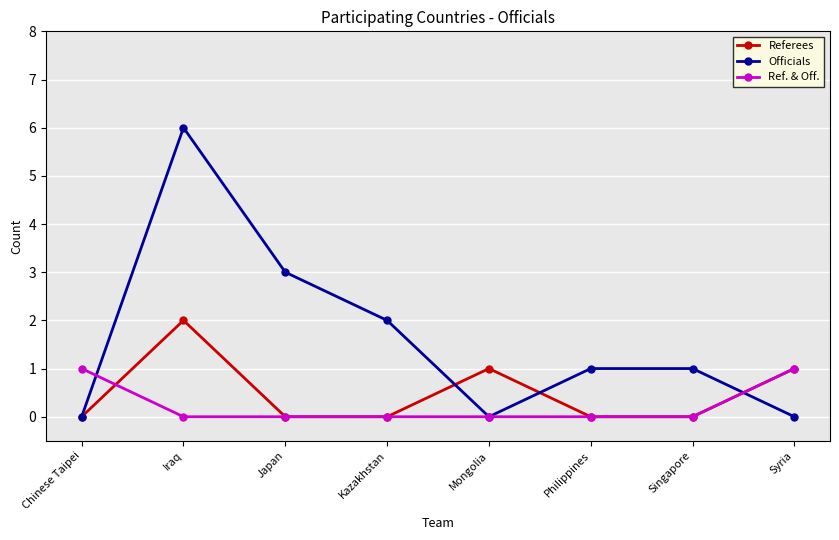

At which category is the sum across all series the highest?

Iraq